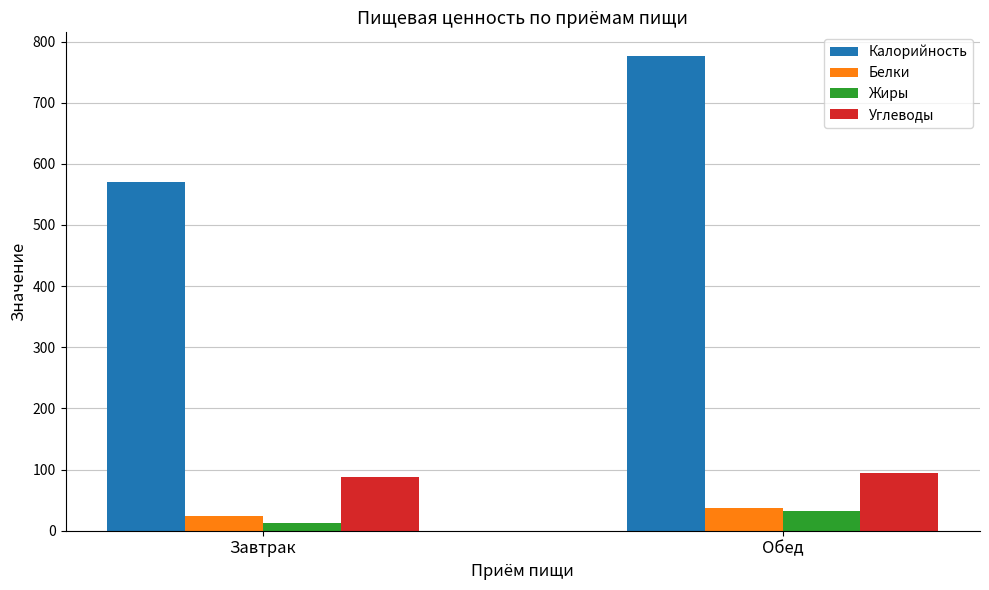

At which label is Жиры closest to 22?

Завтрак